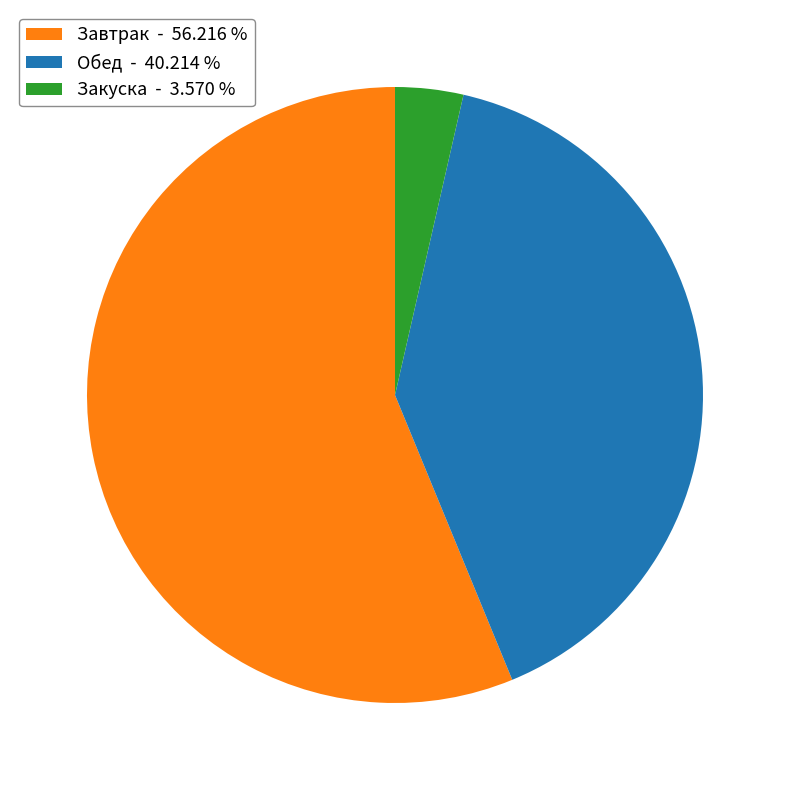

What is the ratio of the value at Завтрак - 56.216 % to the value at Обед - 40.214 %?

1.4